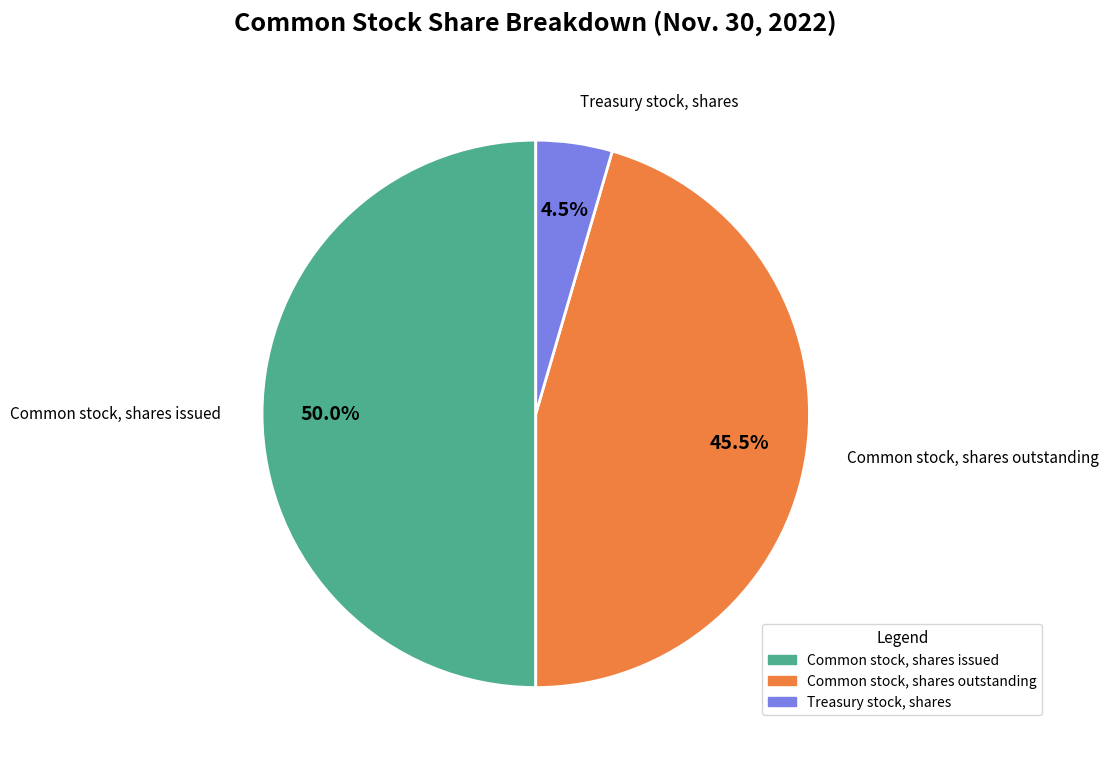

True or false: Common stock, shares issued accounts for 62% of the total.

False